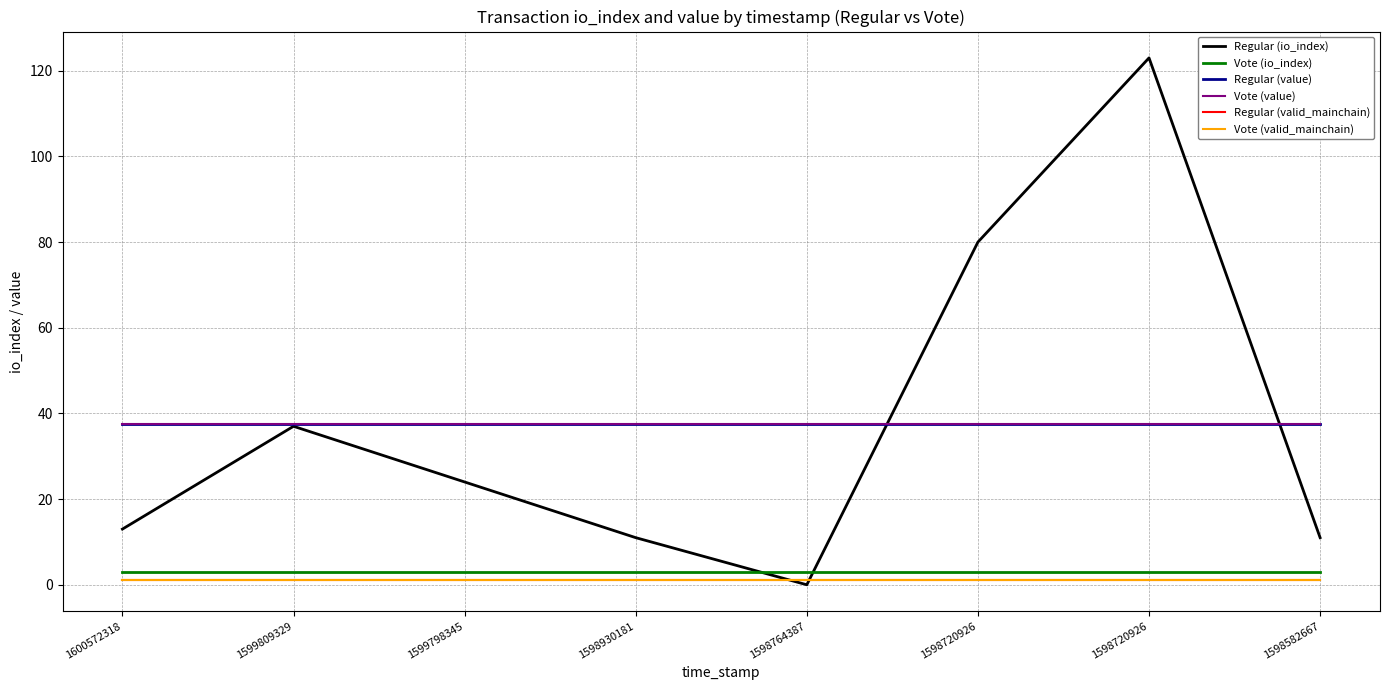

True or false: Vote (valid_mainchain) has more than 2 interior local peaks.

False